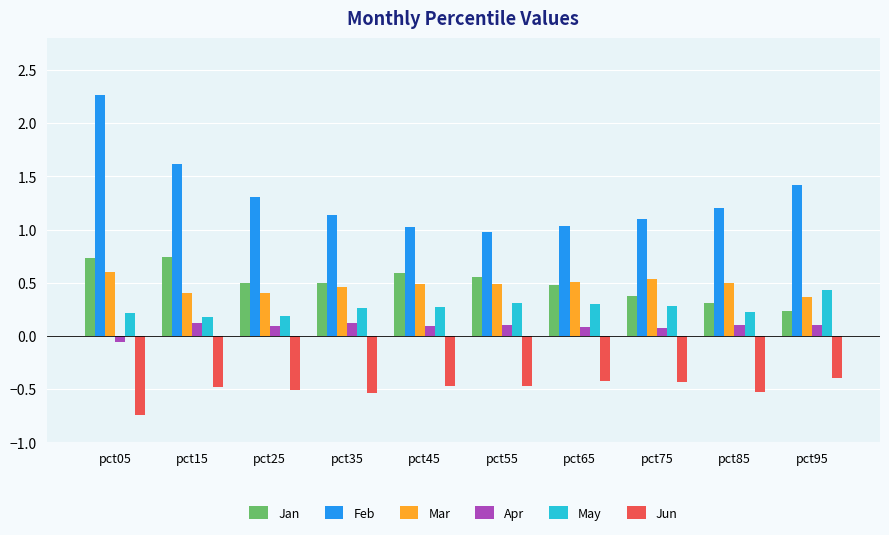

Which series has the widest spread of values?

Feb